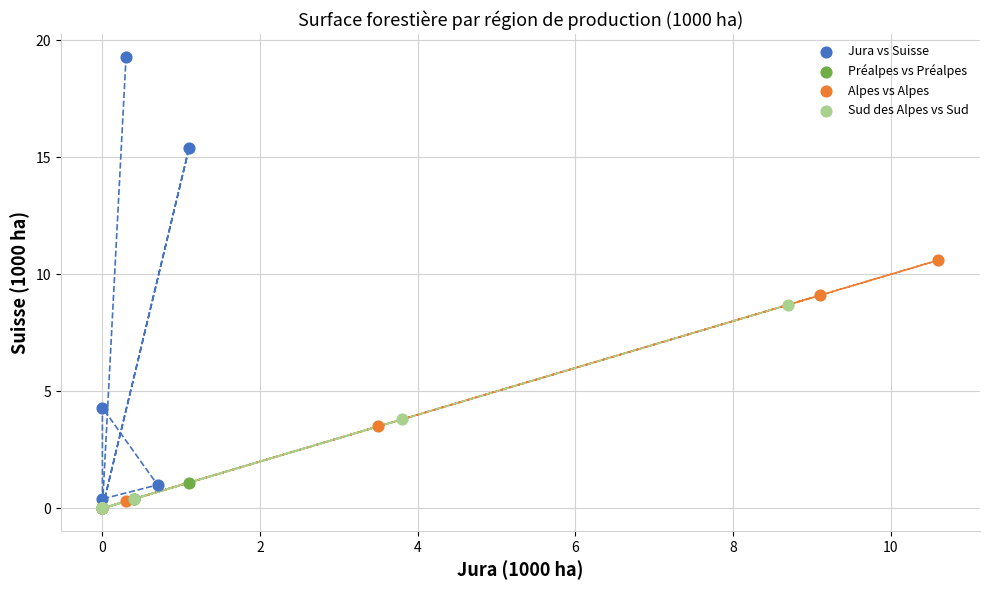

Which series contains the highest Y value?

Jura vs Suisse